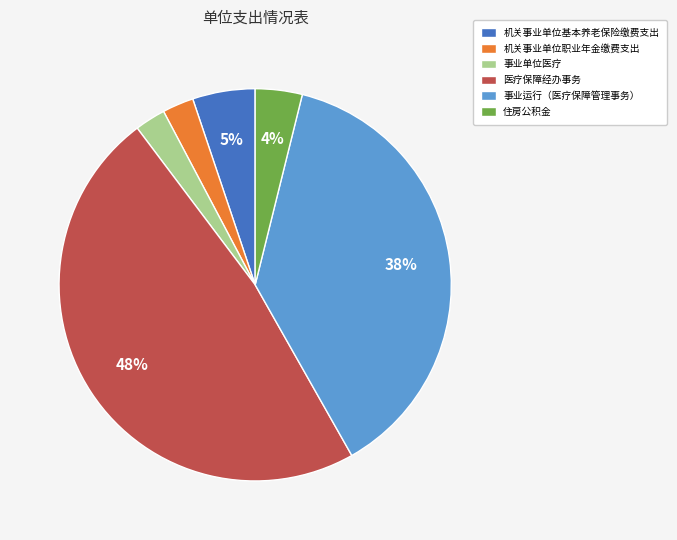

Does any single category account for the majority?

No